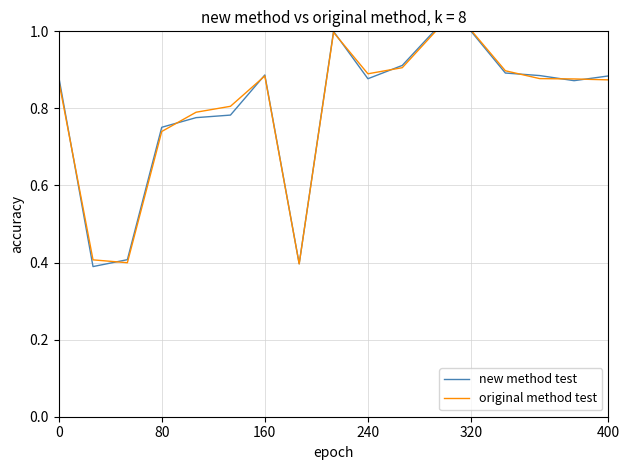

What is the highest value of the new method test series?

1.0